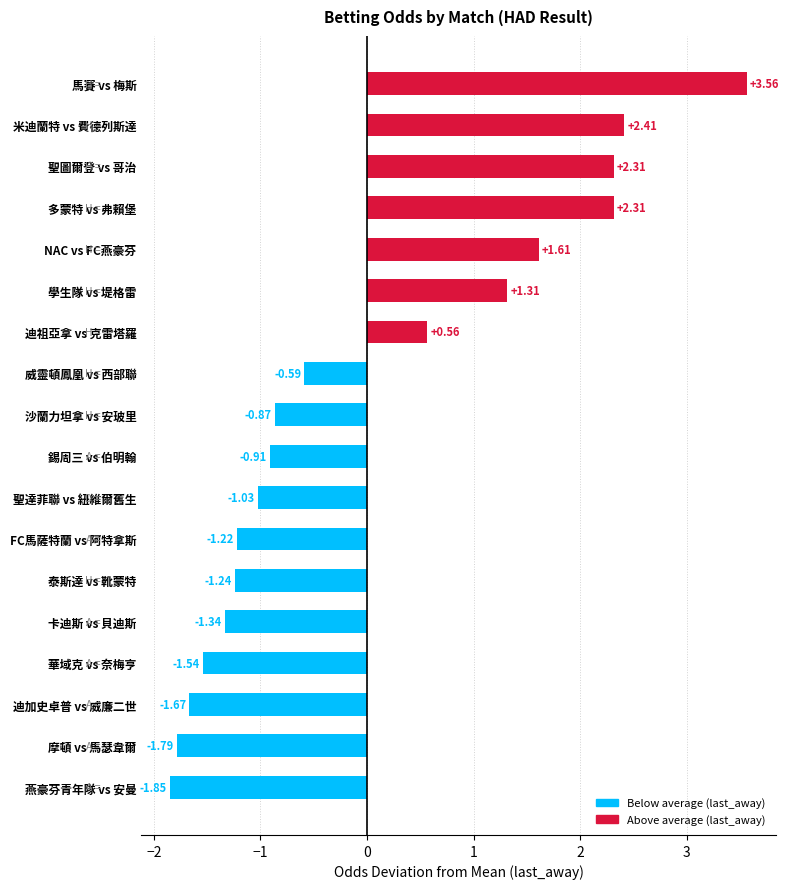

What is the change in value from 燕豪芬青年隊 vs 安曼 to 威靈頓鳳凰 vs 西部聯?

+1.3